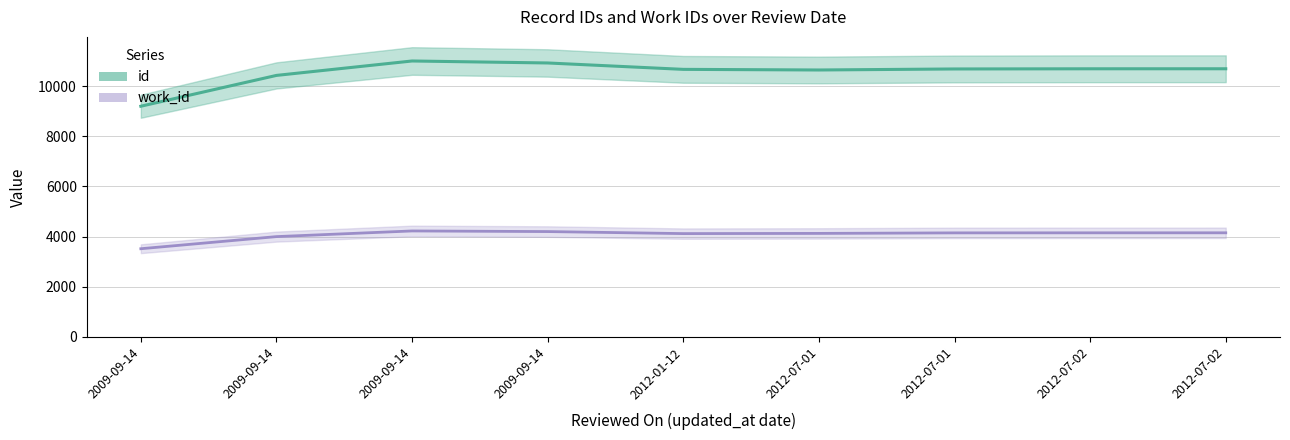

What is the sum of all id values?

94941